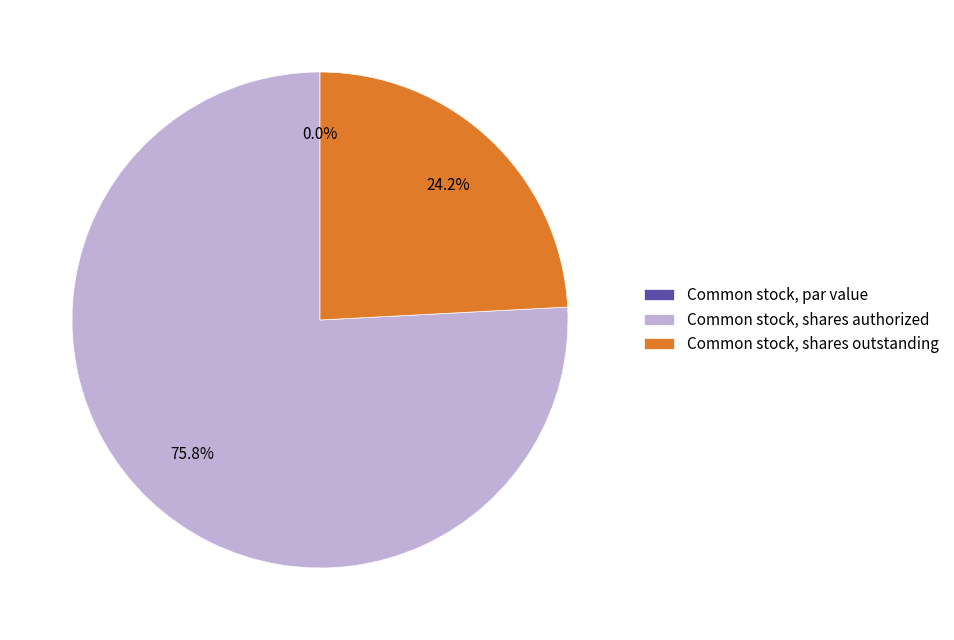

Combined, do Common stock, shares outstanding and Common stock, par value account for over 50%?

No